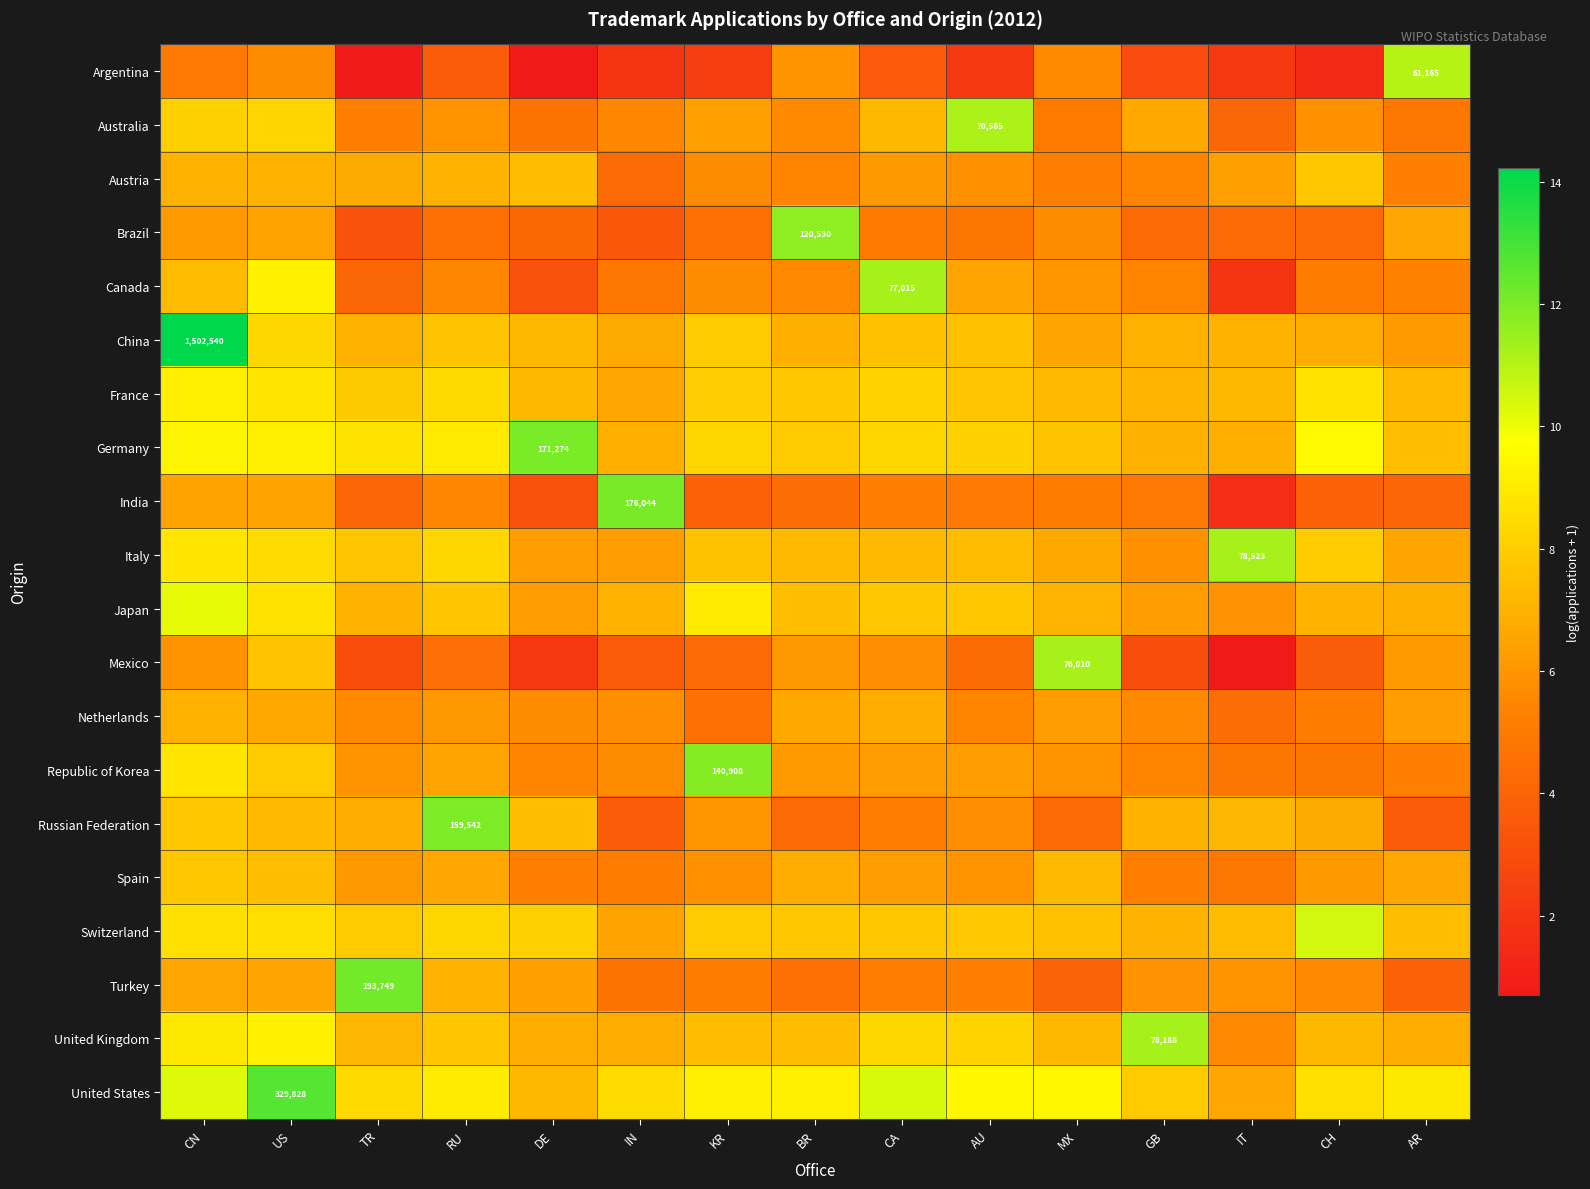

At which label does United Kingdom first exceed 7?

CN